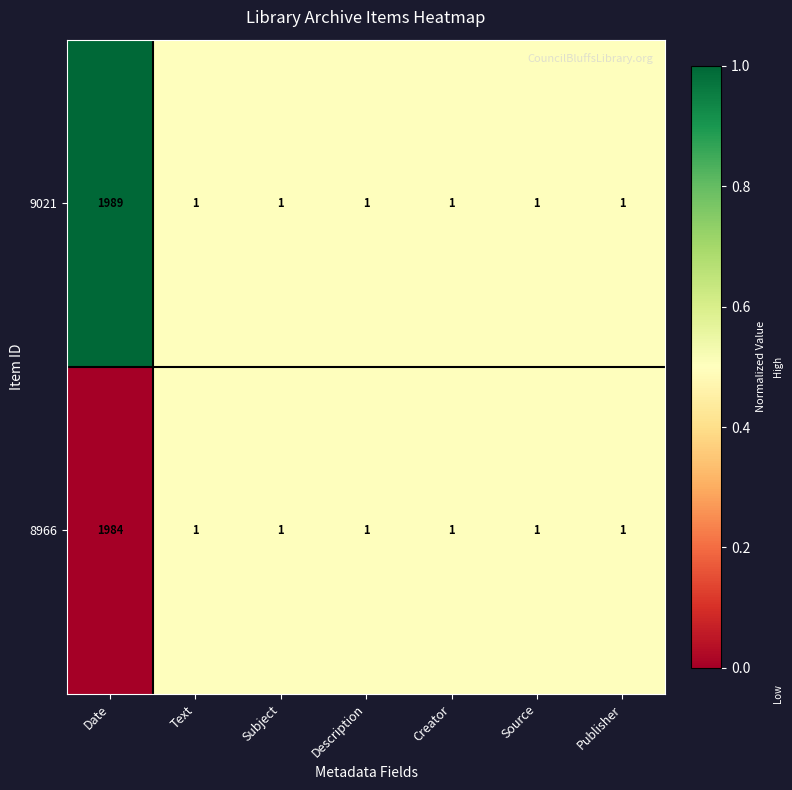

The value of 9021 at Description is 1. True or false?

True